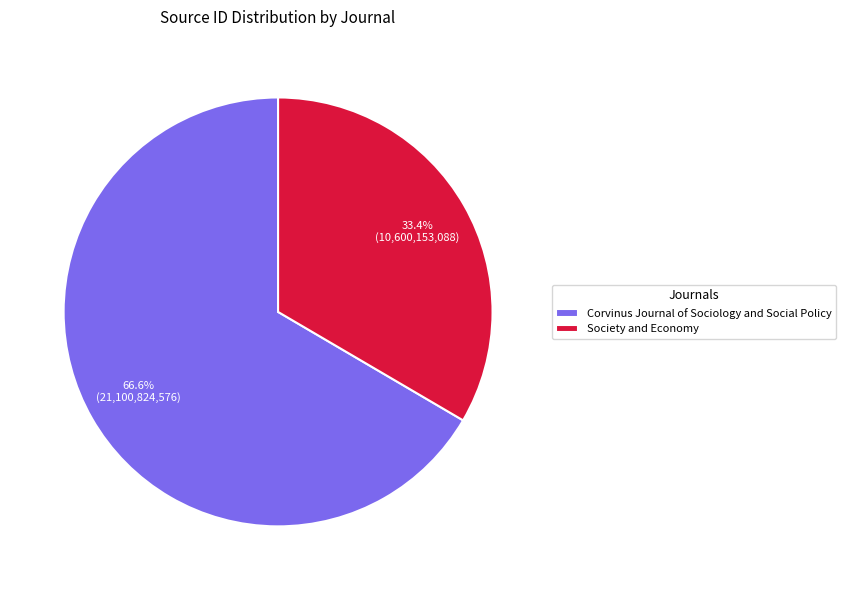

Which slice is the smallest?

Society and Economy